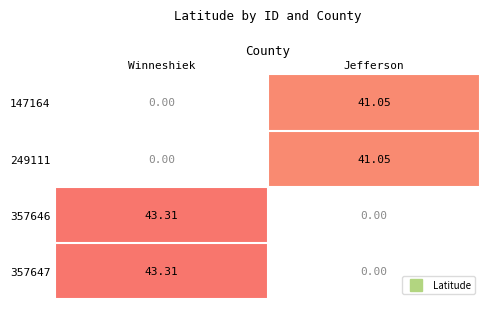

At which label does 147164 reach its minimum?

Winneshiek